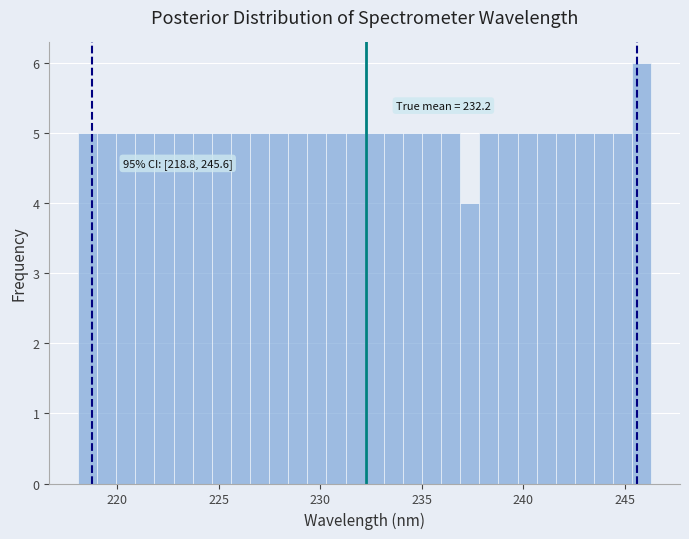

Read against the x-axis, roughly where is the centre of the tallest bar?

246.0